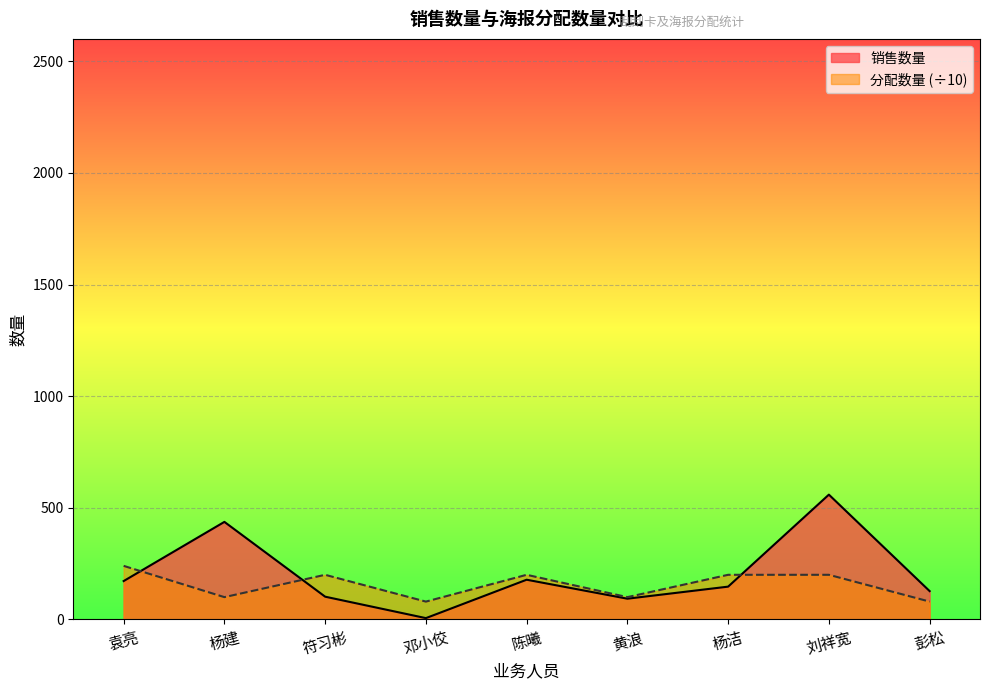

Read the 销售数量 value at 黄浪, to the nearest 50.

100